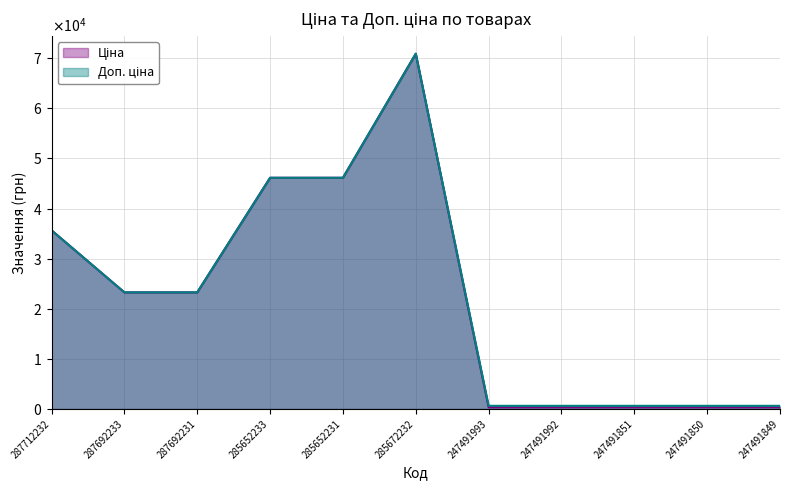

Reading right to left, what are all the values shown in this chart?

Ціна_data: 247491849=345.6	247491850=345.6	247491851=345.6	247491992=345.6	247491993=345.6	285672232=70906.0	285652231=46143.9	285652233=46143.9	287692231=23278.2	287692233=23278.2	287712232=35659.4
Доп. ціна_data: 247491849=634.0	247491850=634.0	247491851=634.0	247491992=634.0	247491993=634.0	285672232=70906.0	285652231=46143.9	285652233=46143.9	287692231=23278.2	287692233=23278.2	287712232=35659.4